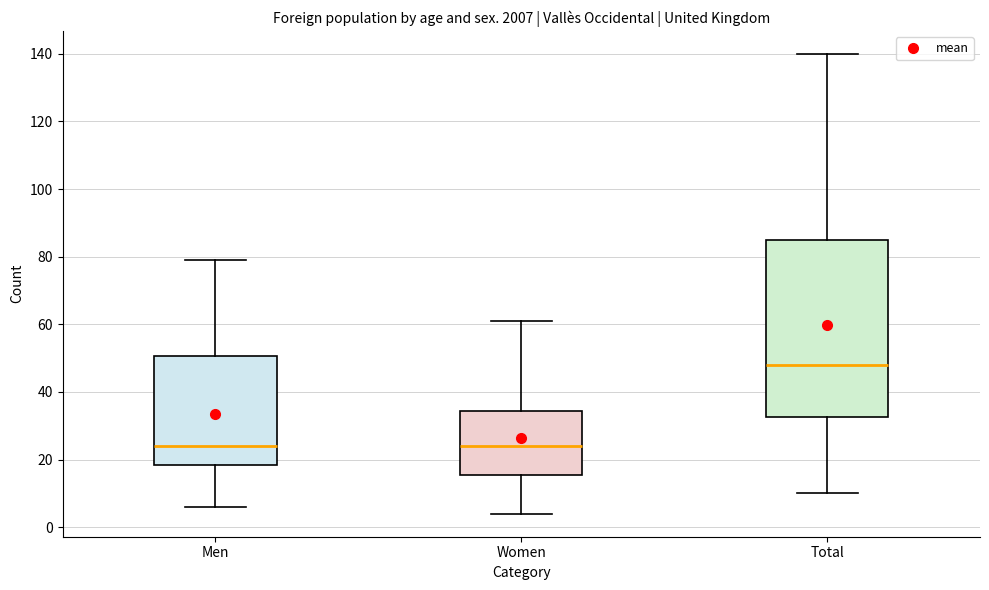

Comparing the boxes themselves (not the whiskers), which one is the tallest?

Total